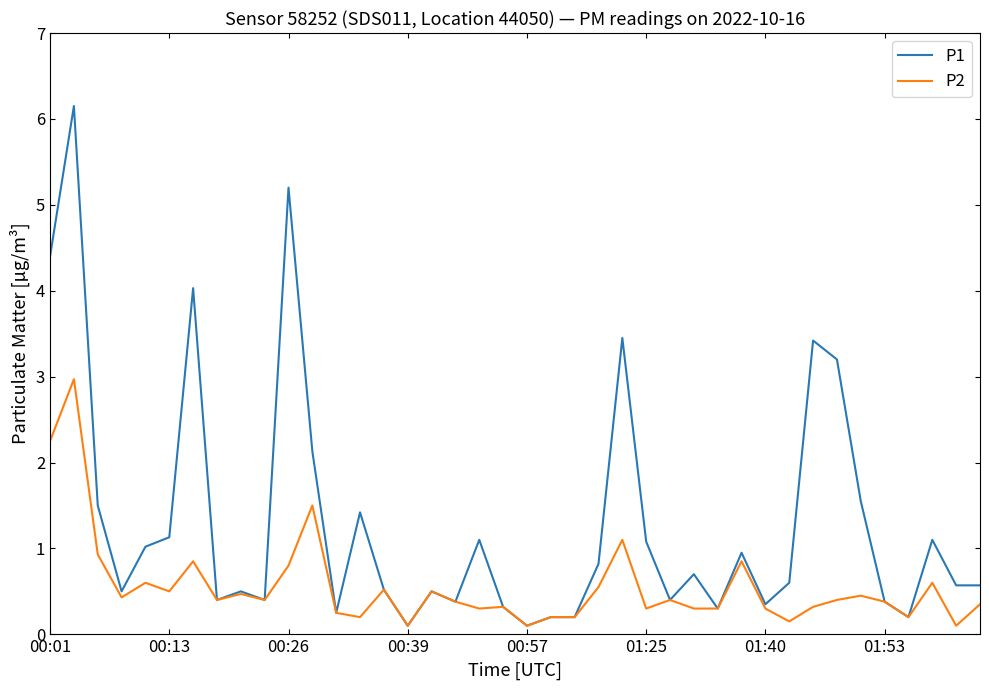

What is the lowest value of the P1 series?

0.1